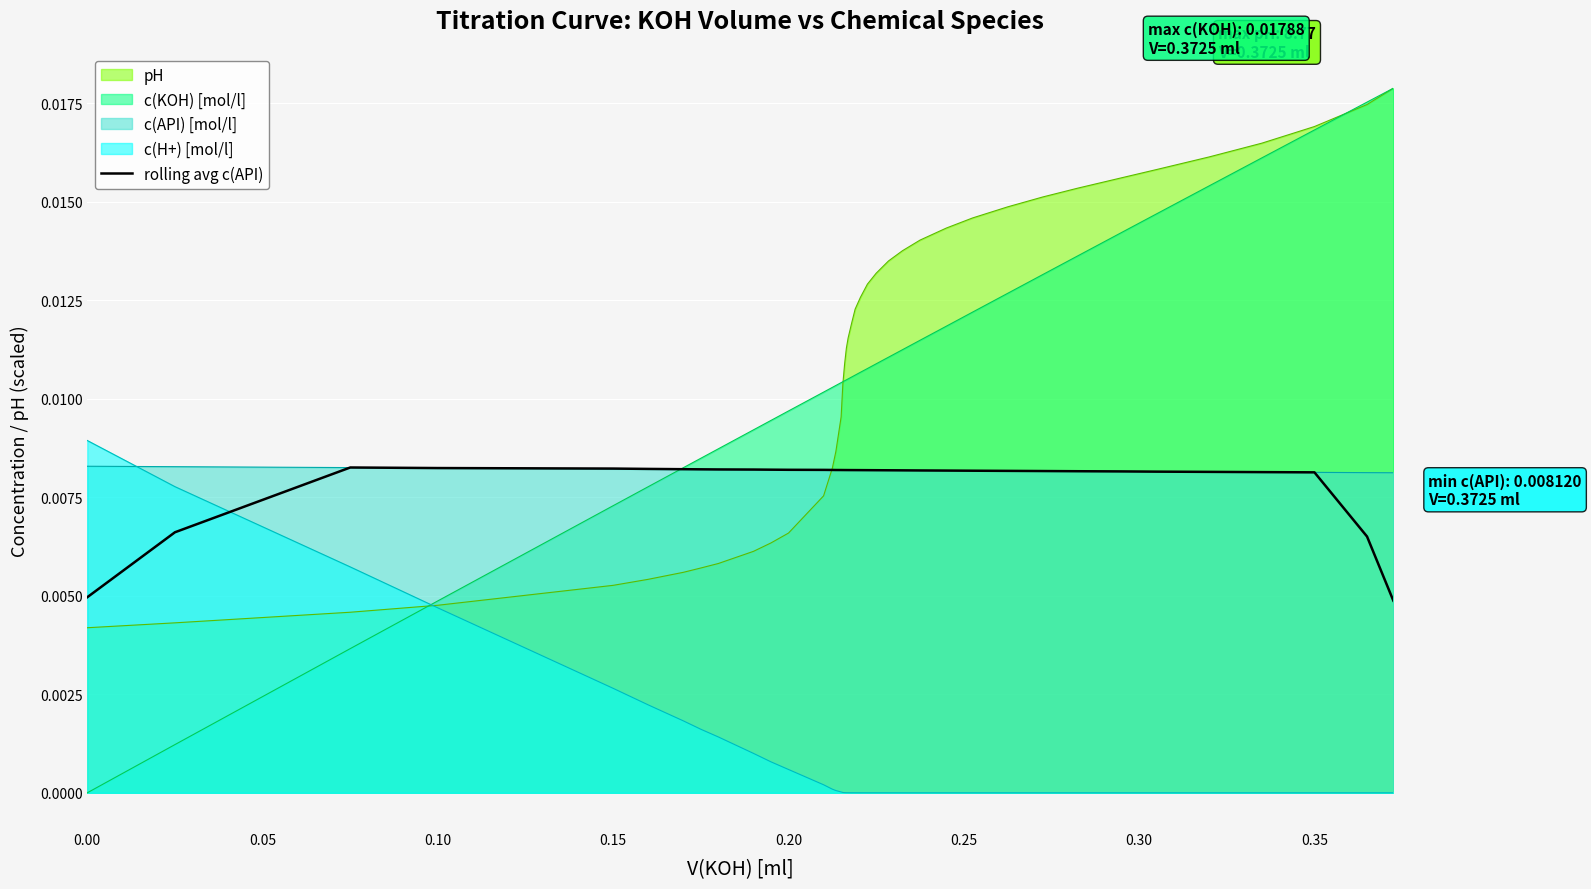

How many interior local peaks (higher than both neighbors) does the data have?

1